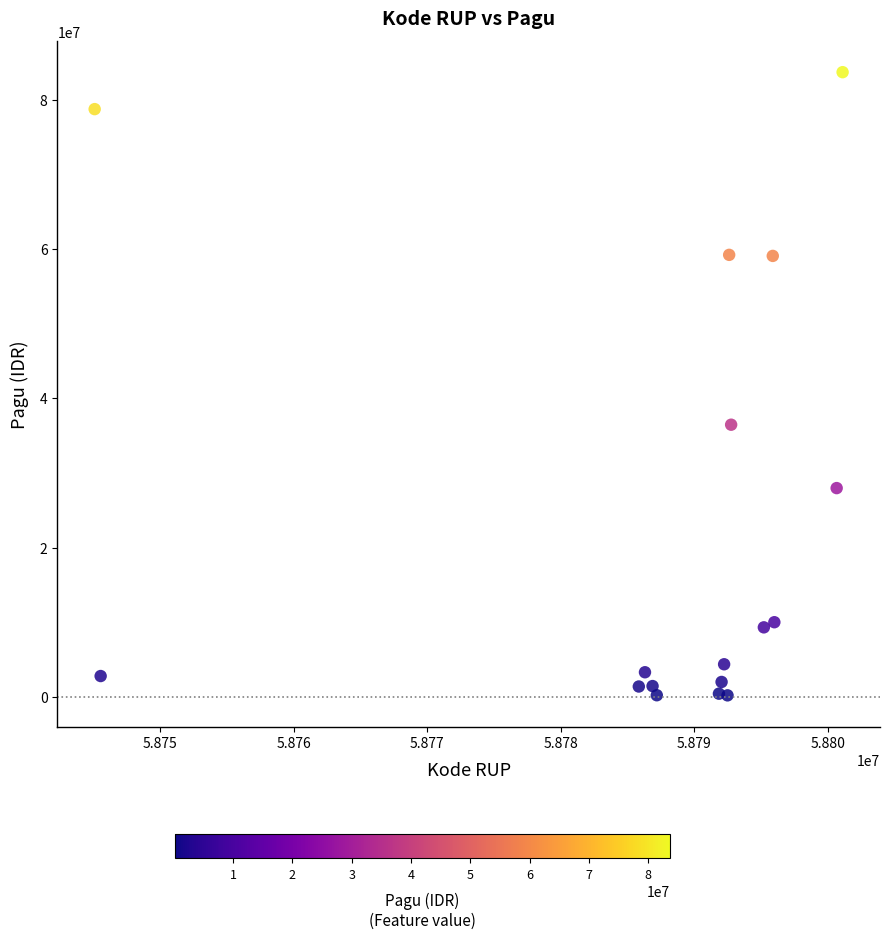

What is the range of Y values (max minus min)?

83453800